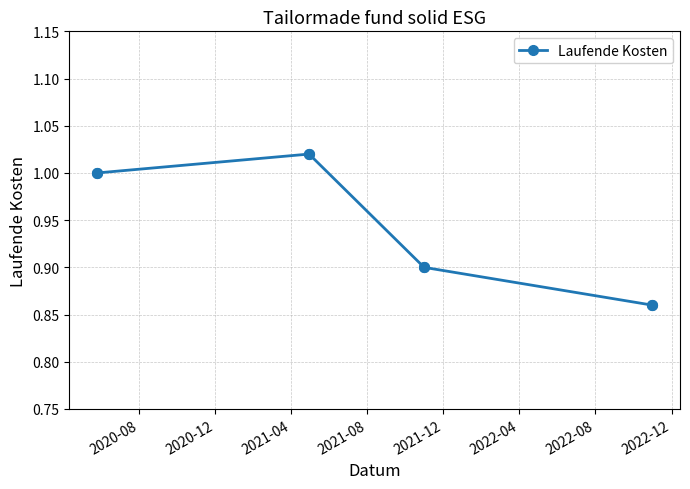

How many interior local peaks (higher than both neighbors) does the data have?

1